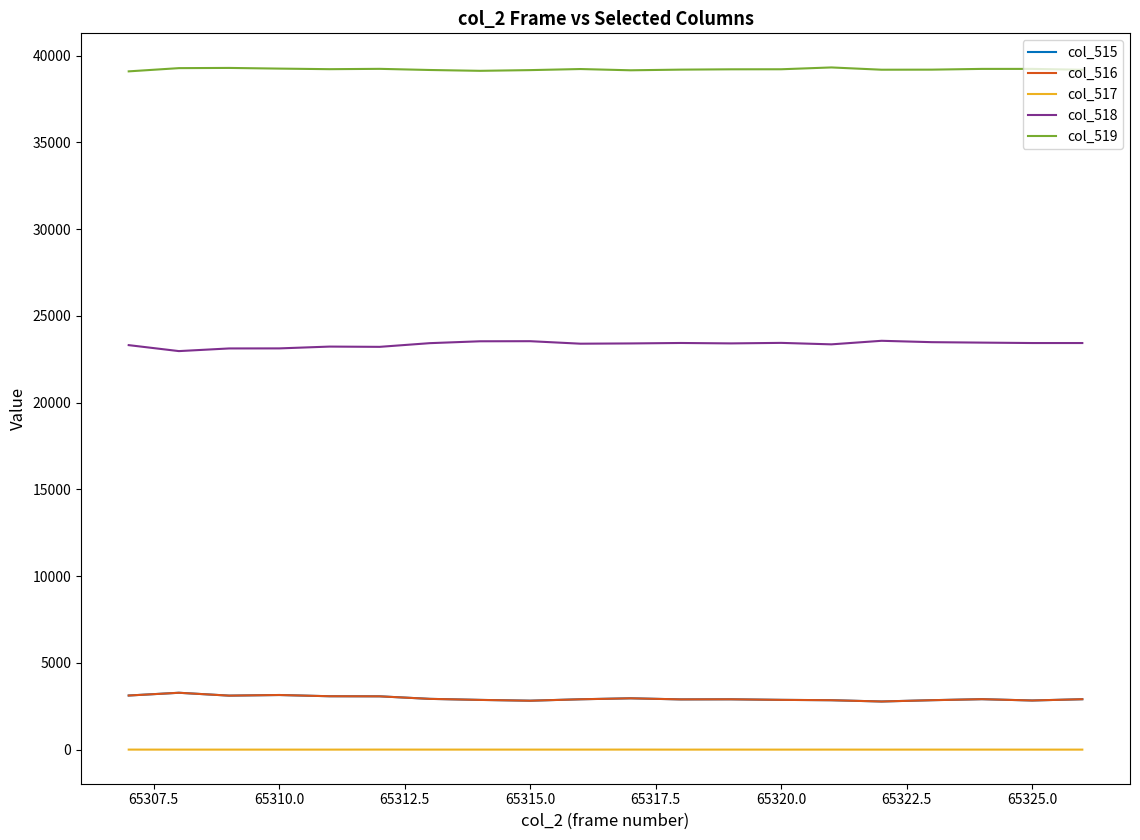

Does the chart display data point markers on the line(s)?

No